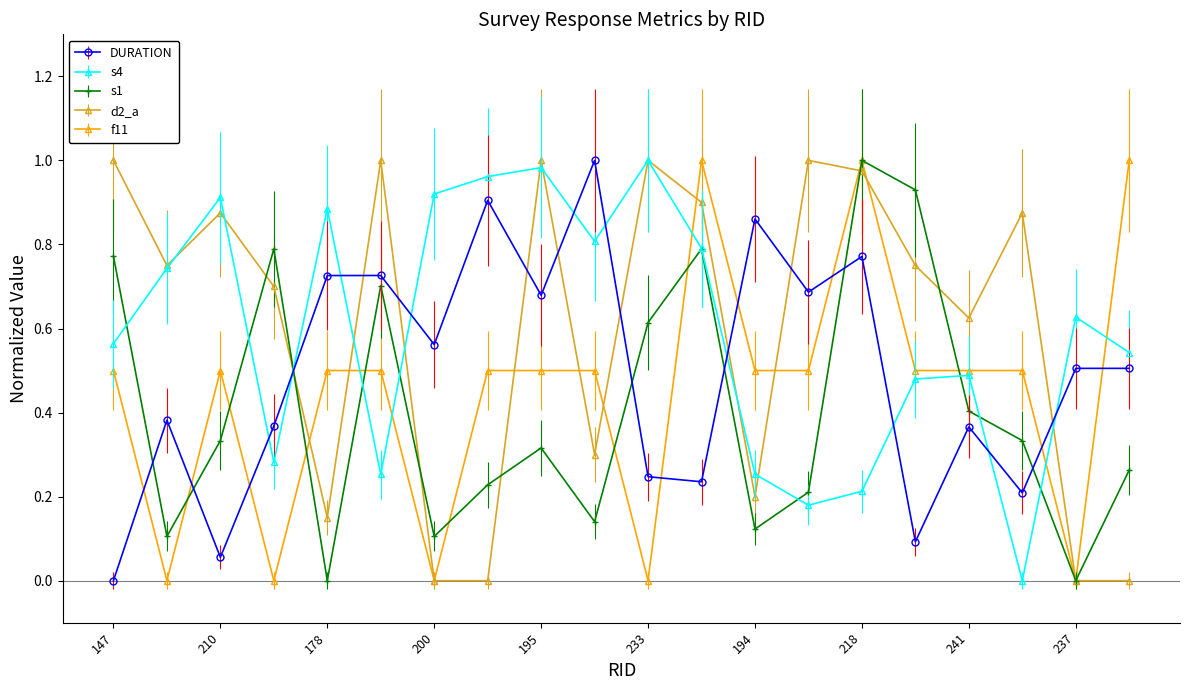

True or false: s1 has more than 2 interior local peaks.

True